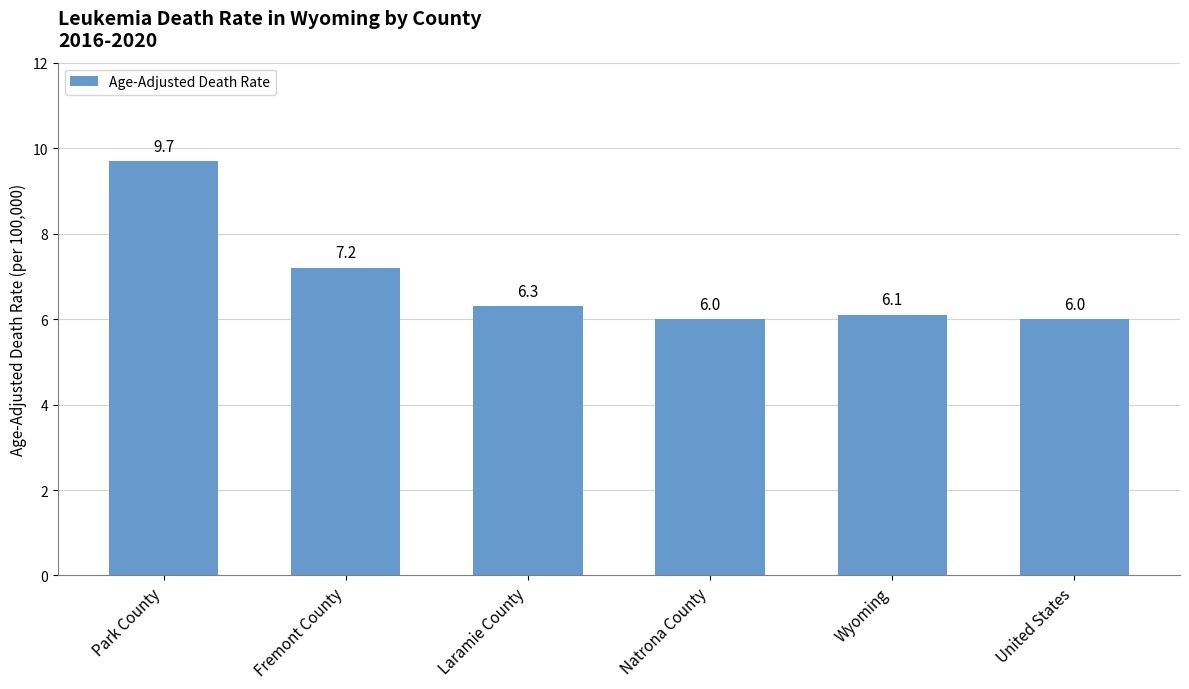

Is it true that the value at United States is 1.2?

False